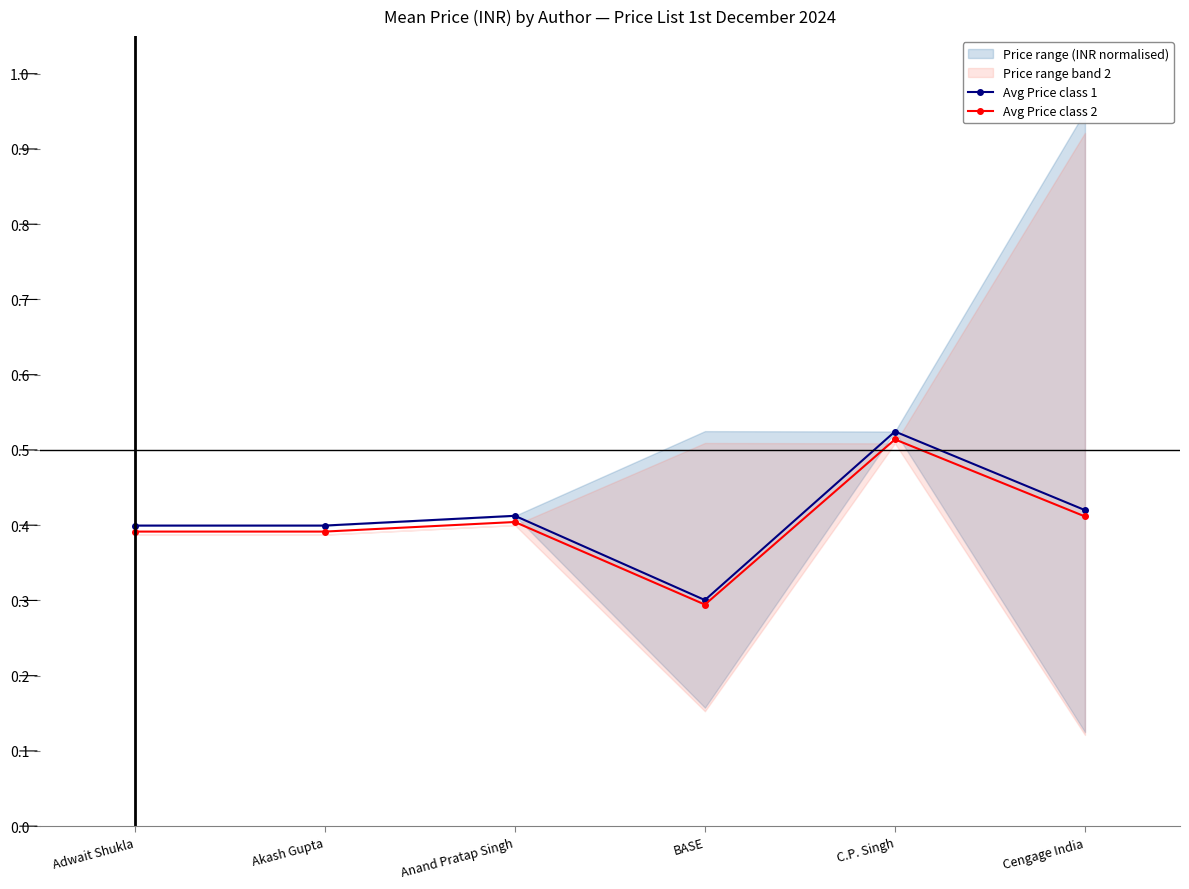

Which category has the highest value across all series?

C.P. Singh